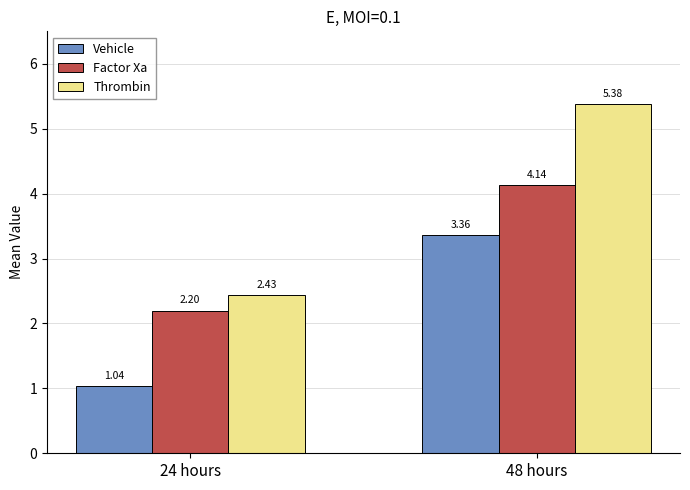

Is the value of Vehicle at 48 hours greater than the value of Factor Xa at 48 hours?

No